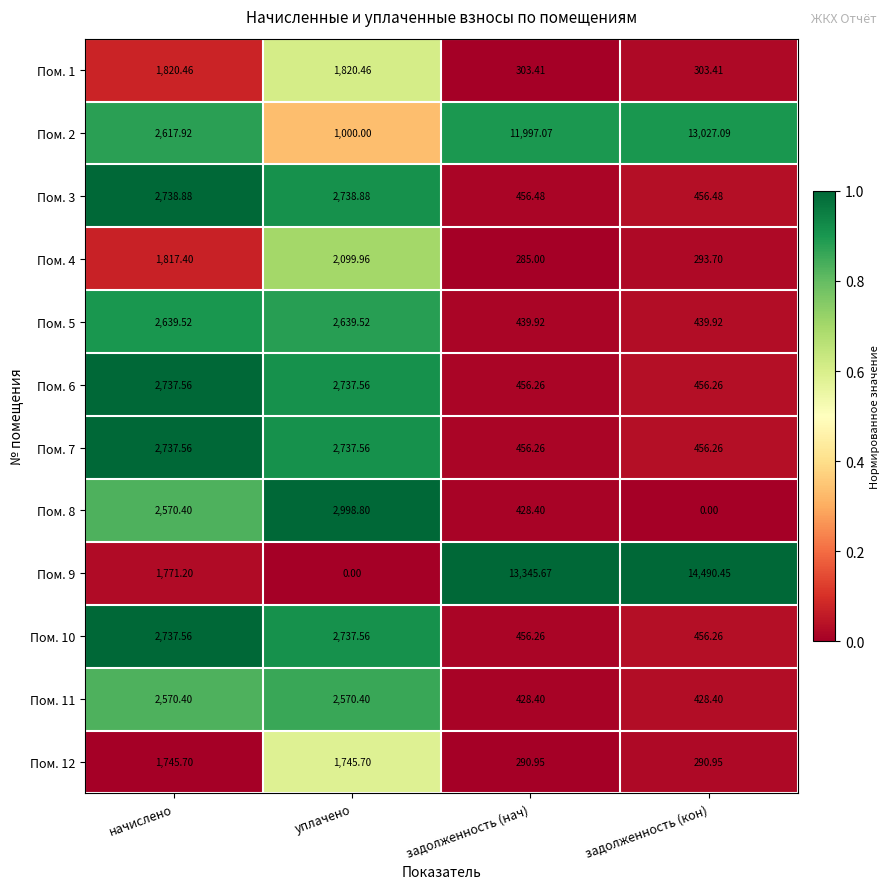

Where does the Пом. 12 series first go above 1745?

начислено